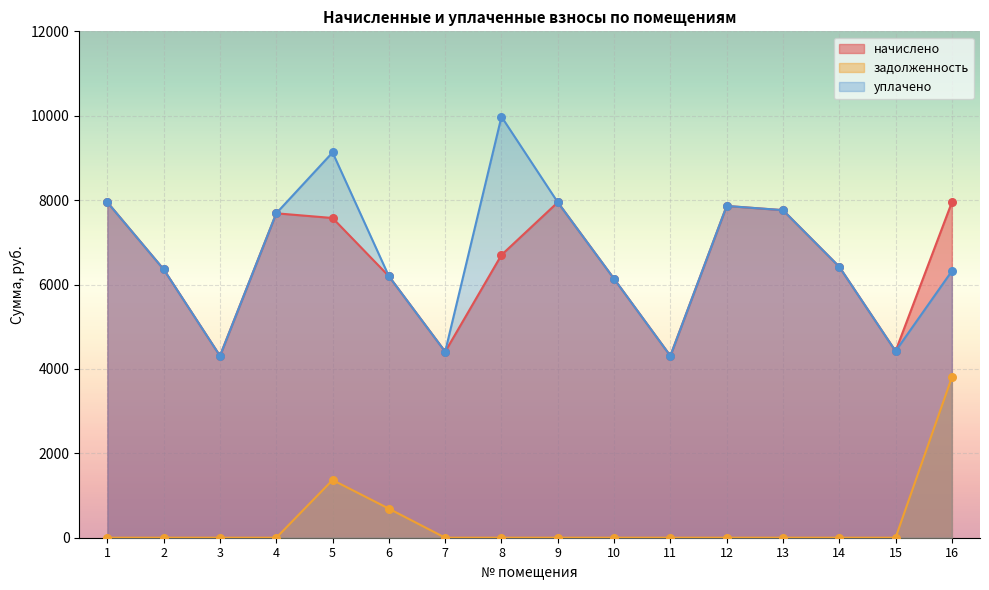

Which series reaches the minimum Y coordinate?

задолженность